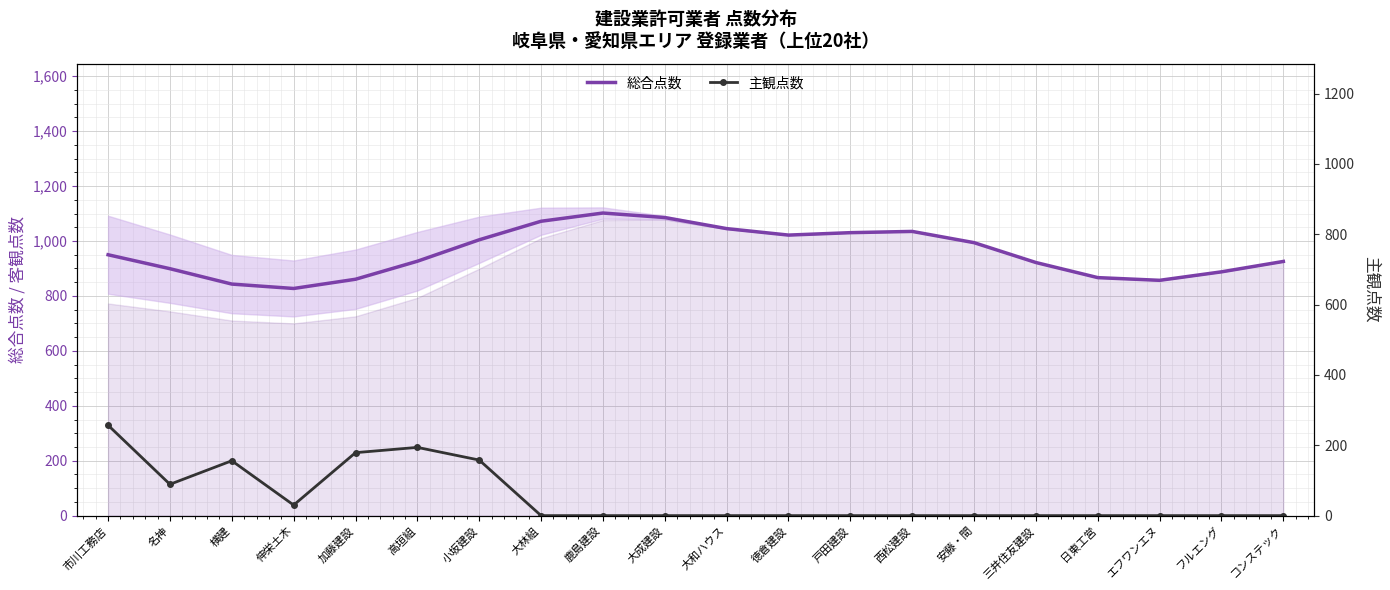

Reading left to right, transcribe all the data shown in this chart.

総合点数: 市川工務店=950.0	名神=899.2	横建=843.2	伸栄土木=827.2	加藤建設=860.7	高垣組=926.4	小坂建設=1004.4	大林組=1072.0	鹿島建設=1101.9	大成建設=1085.5	大和ハウス=1045.1	徳倉建設=1021.6	戸田建設=1030.4	西松建設=1034.9	安藤・間=994.0	三井住友建設=921.7	日東工営=866.7	エフワンエヌ=856.9	フルエング=887.7	コンステック=925.6
主観点数: 市川工務店=257.0	名神=89.0	横建=156.0	伸栄土木=30.0	加藤建設=179.0	高垣組=194.0	小坂建設=158.0	大林組=0.0	鹿島建設=0.0	大成建設=0.0	大和ハウス=0.0	徳倉建設=0.0	戸田建設=0.0	西松建設=0.0	安藤・間=0.0	三井住友建設=0.0	日東工営=0.0	エフワンエヌ=0.0	フルエング=0.0	コンステック=0.0